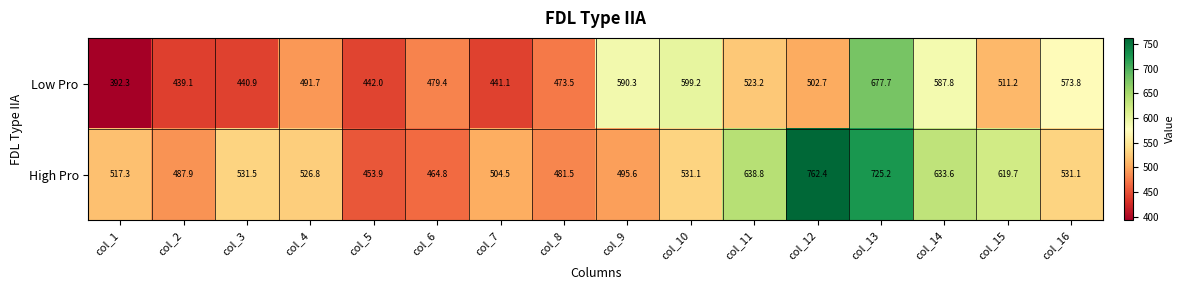

How many values in the Low Pro series exceed 502?

8